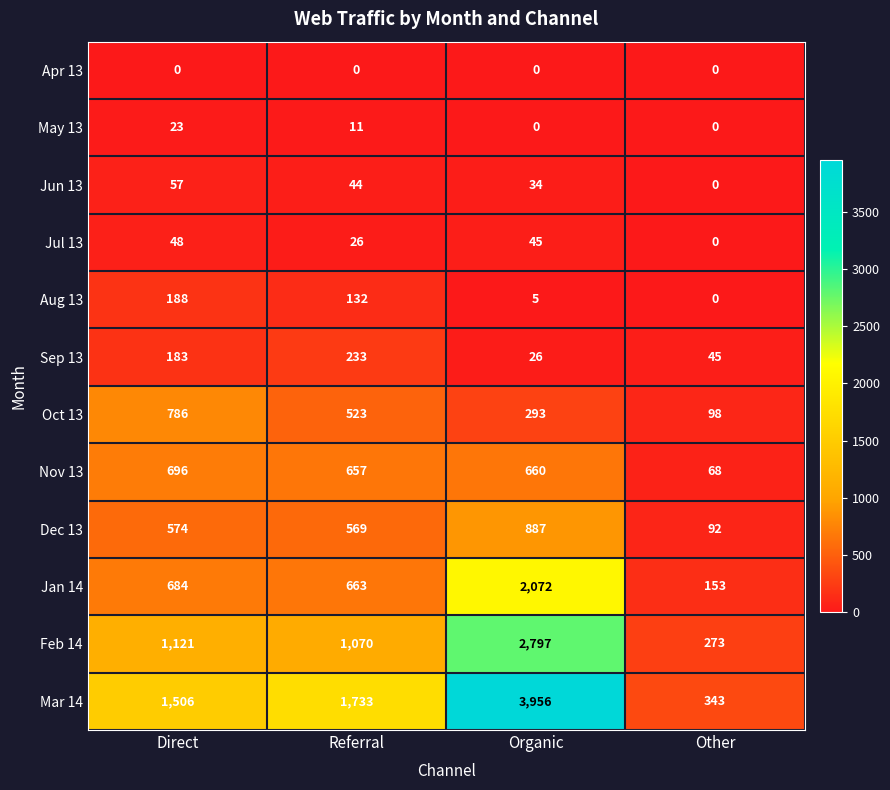

What is the total value across all series at Direct?

5866